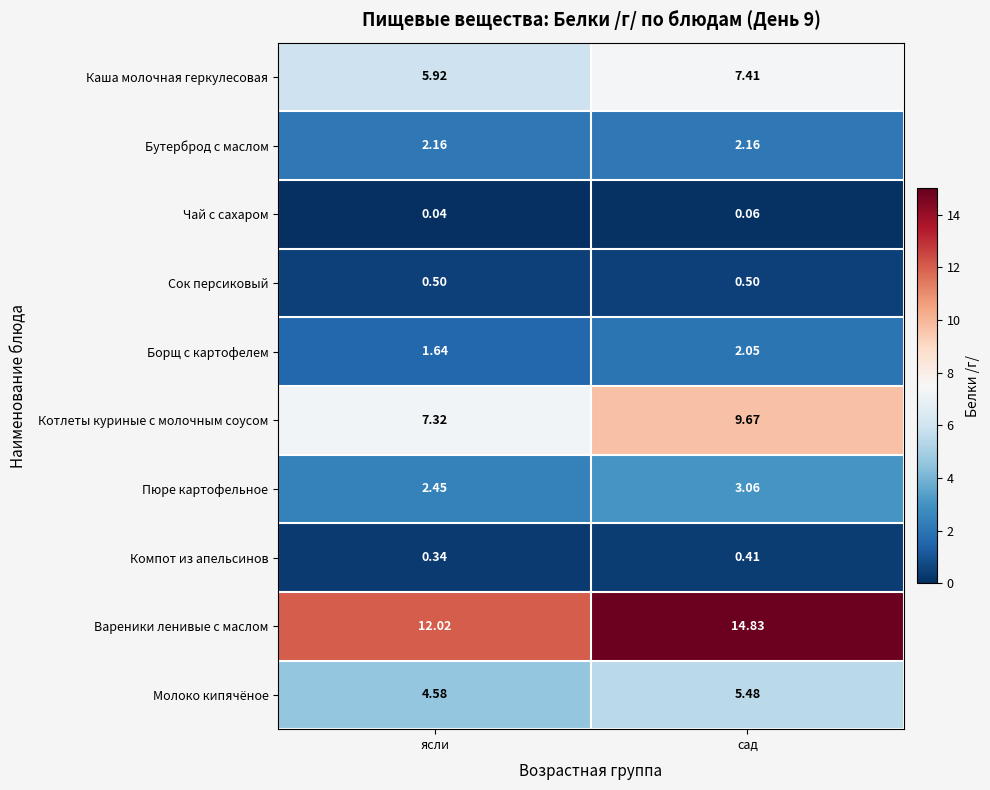

List the labels in order of Компот из апельсинов value, smallest first.

ясли, сад